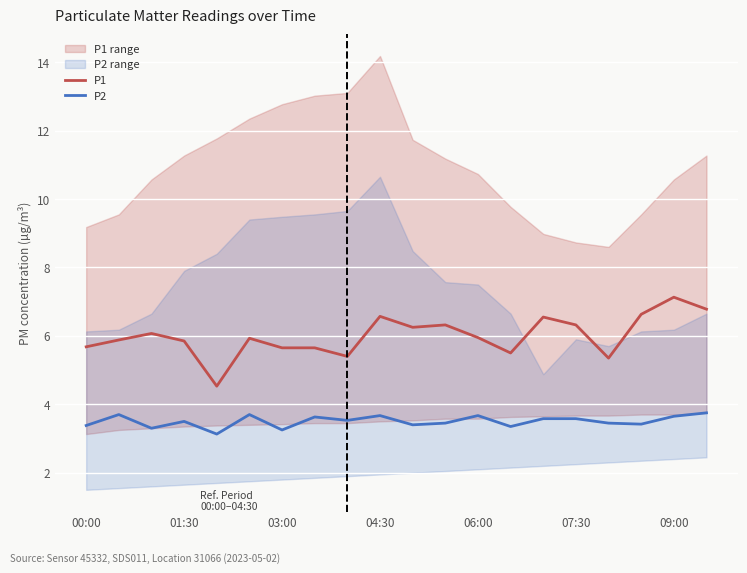

What is the sum of all P2 values?

70.1